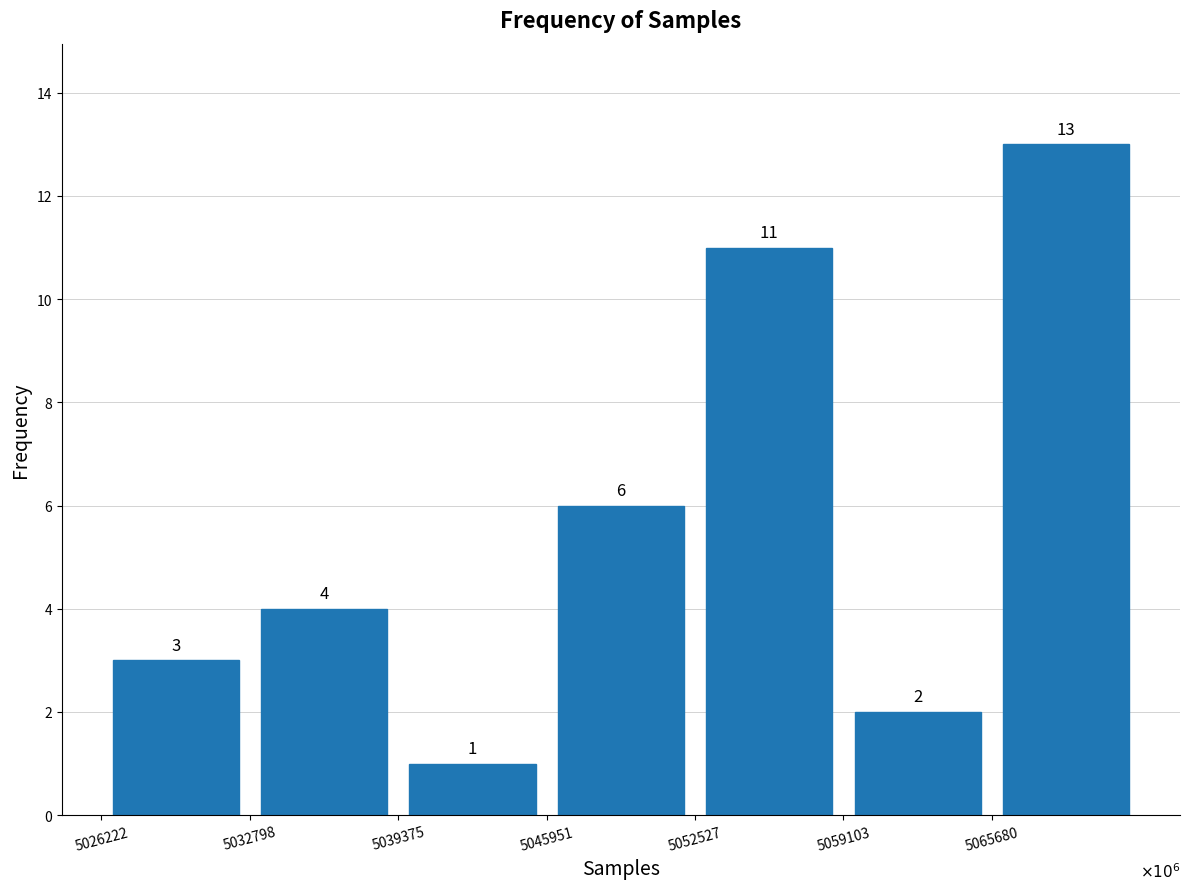

Over which range of the x-axis is the bar tallest?

5066000 to 5072000